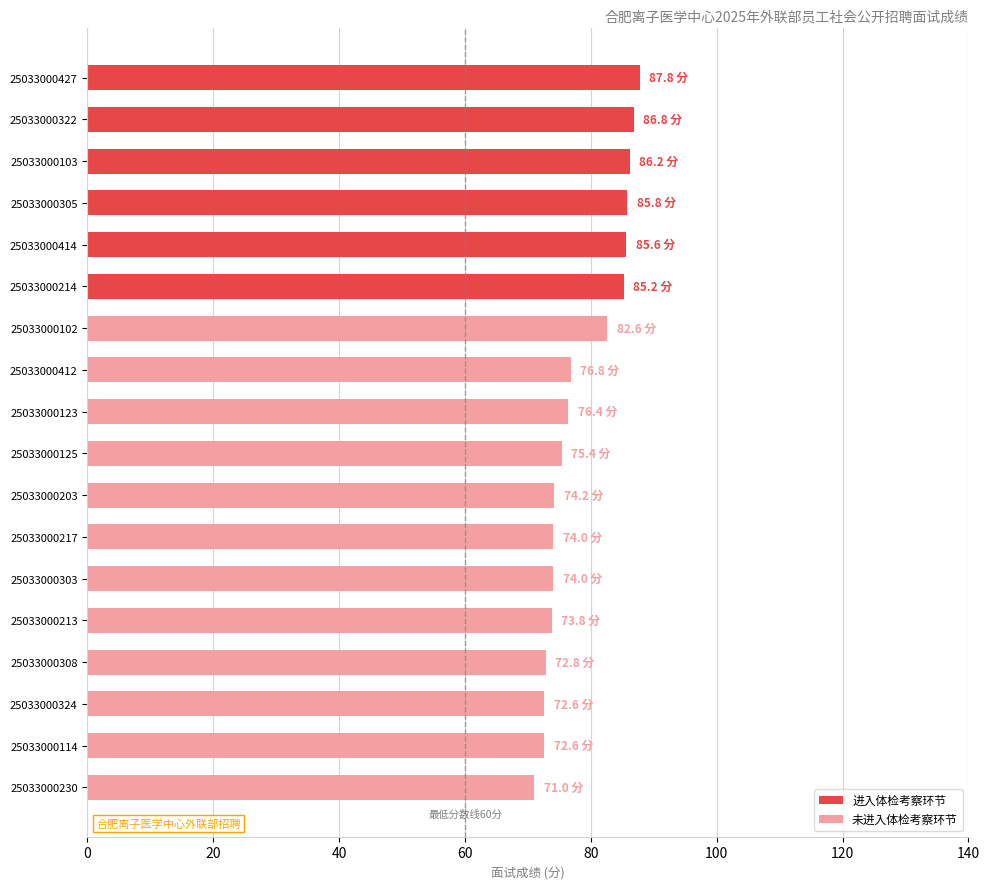

How many values exceed 76?

9